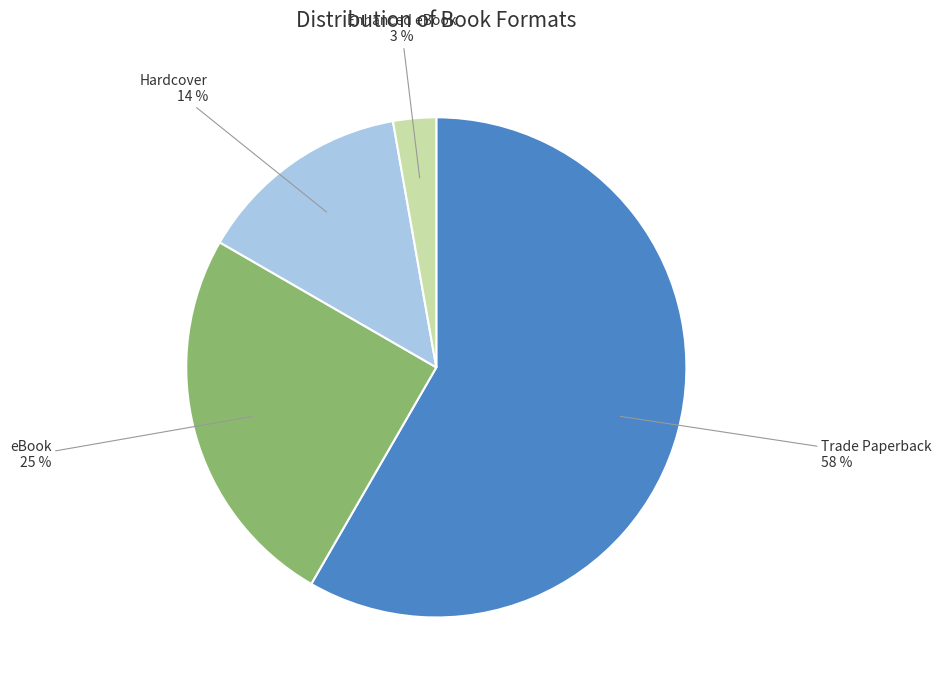

Which has a higher value, Trade Paperback or Enhanced eBook?

Trade Paperback